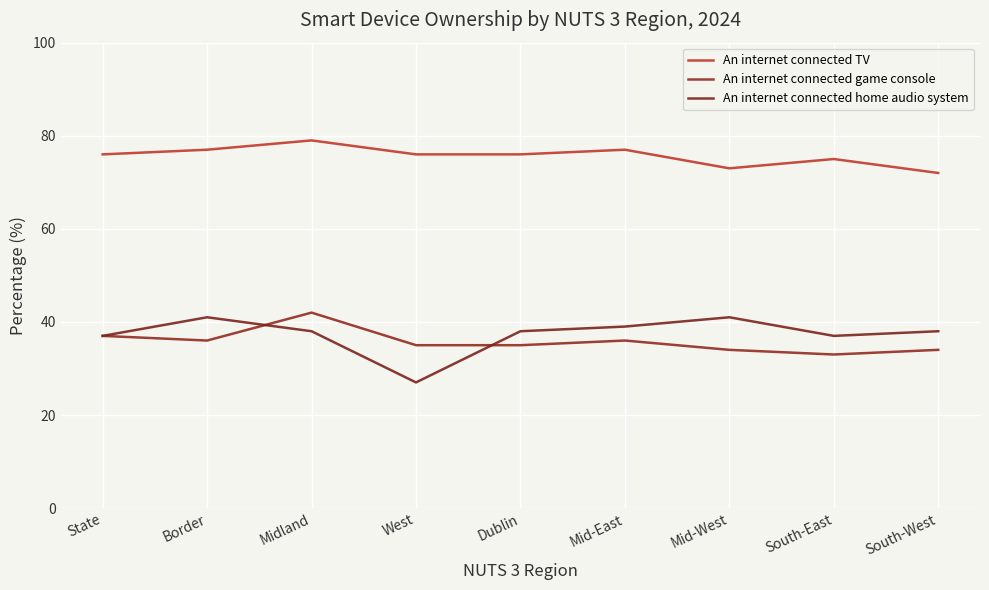

Which series has the widest spread of values?

An internet connected home audio system